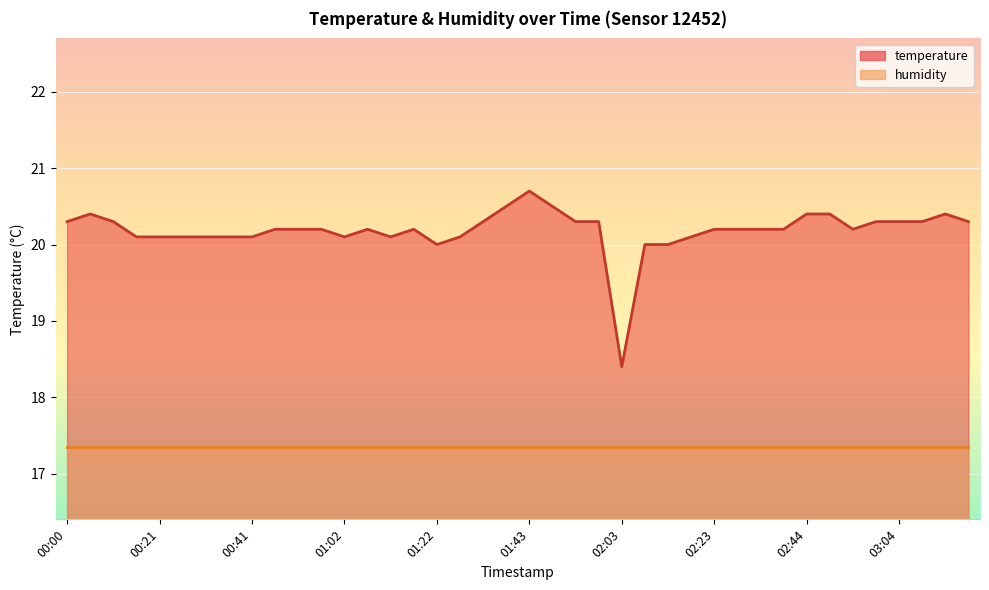

Rank the categories by value from highest to lowest.

01:43, 01:38, 01:48, 00:06, 02:44, 02:49, 03:14, 00:00, 00:11, 01:32, 01:53, 01:58, 02:59, 03:04, 03:09, 03:19, 00:46, 00:52, 00:57, 01:07, 01:17, 02:23, 02:28, 02:33, 02:39, 02:54, 00:16, 00:21, 00:26, 00:31, 00:36, 00:41, 01:02, 01:12, 01:27, 02:18, 01:22, 02:08, 02:13, 02:03